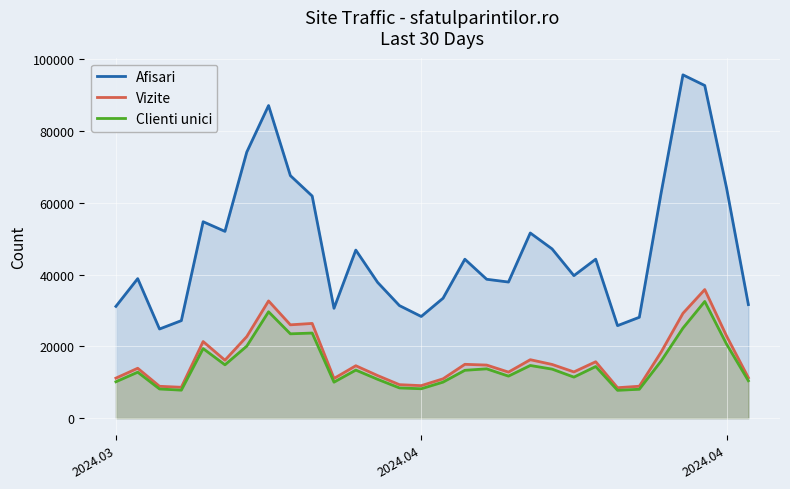

How many data points in Afisari are above 44311?

14